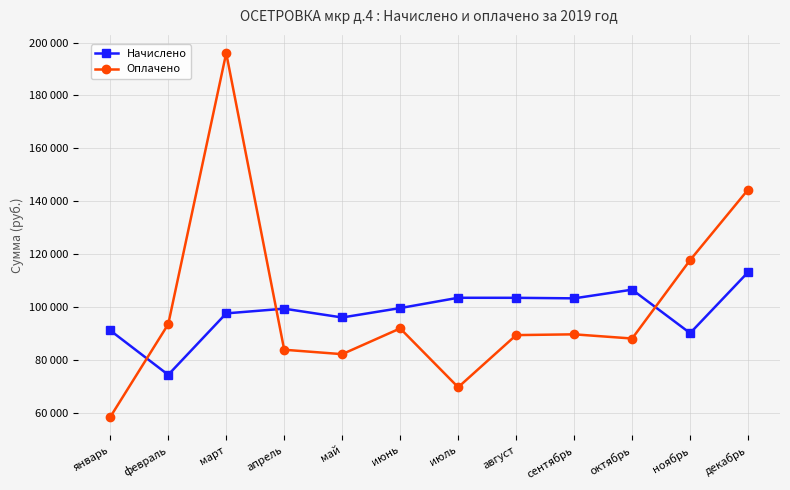

Rank the series by their maximum value, from highest to lowest.

Оплачено, Начислено